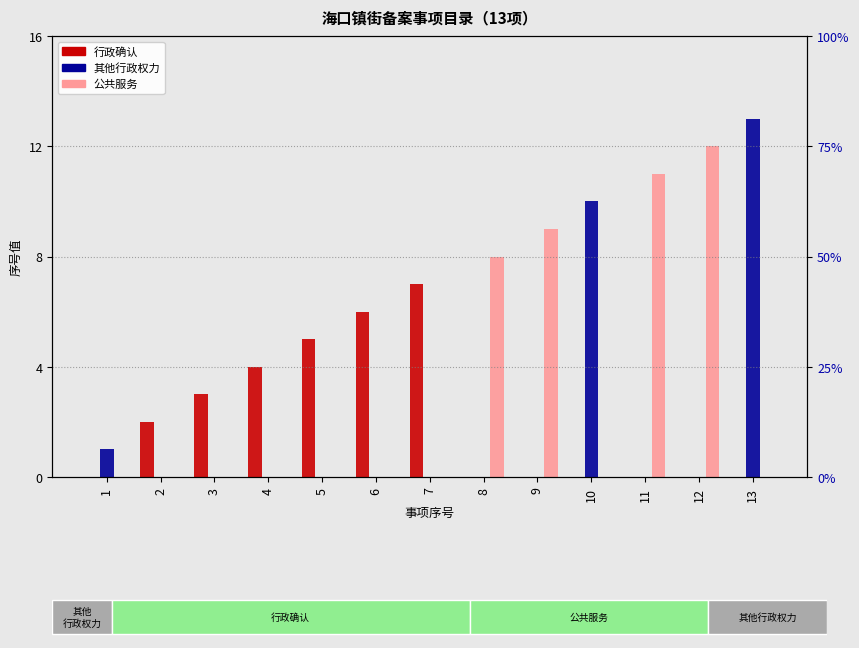

Rank the categories by 其他行政权力 value from highest to lowest.

13, 10, 1, 2, 3, 4, 5, 6, 7, 8, 9, 11, 12